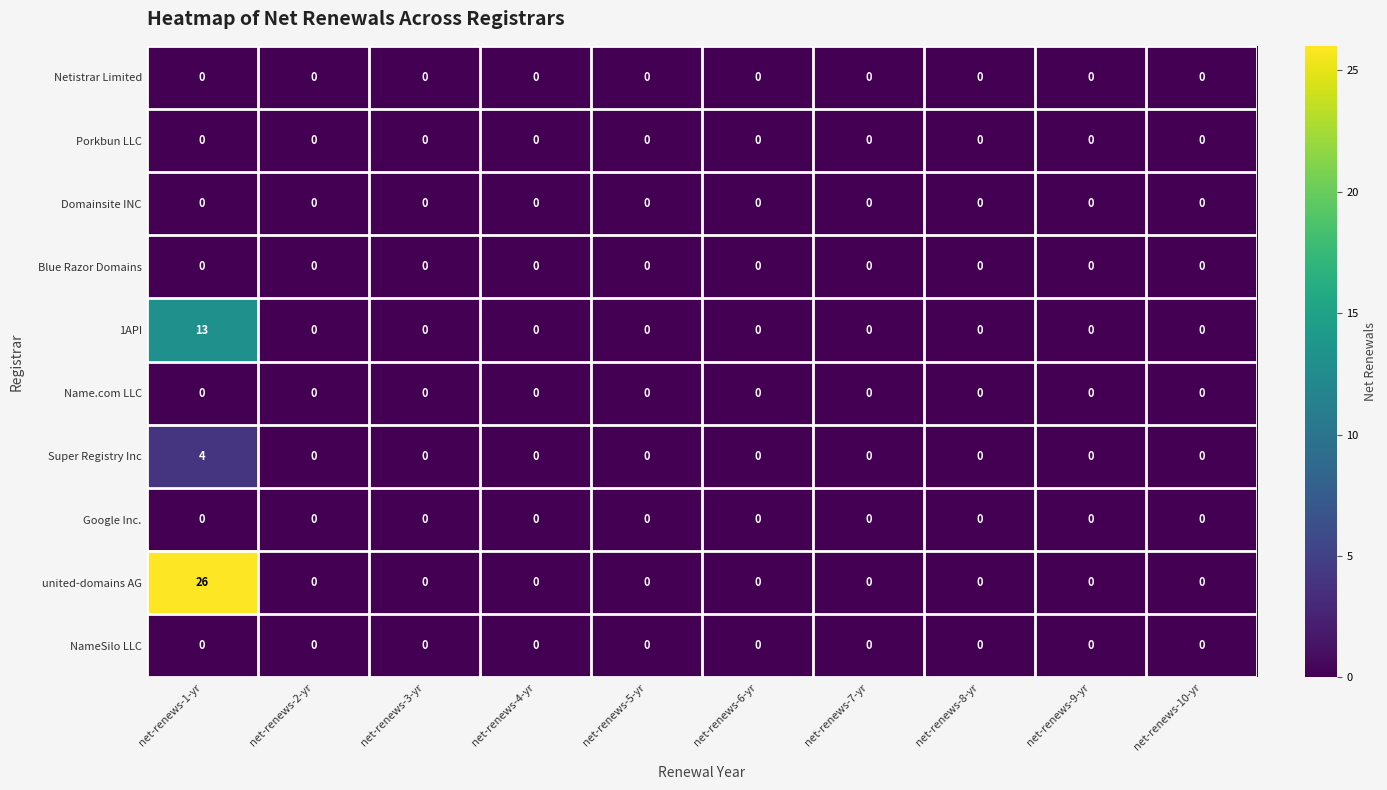

The Name.com LLC series shows 0 at net-renews-4-yr. True or false?

True